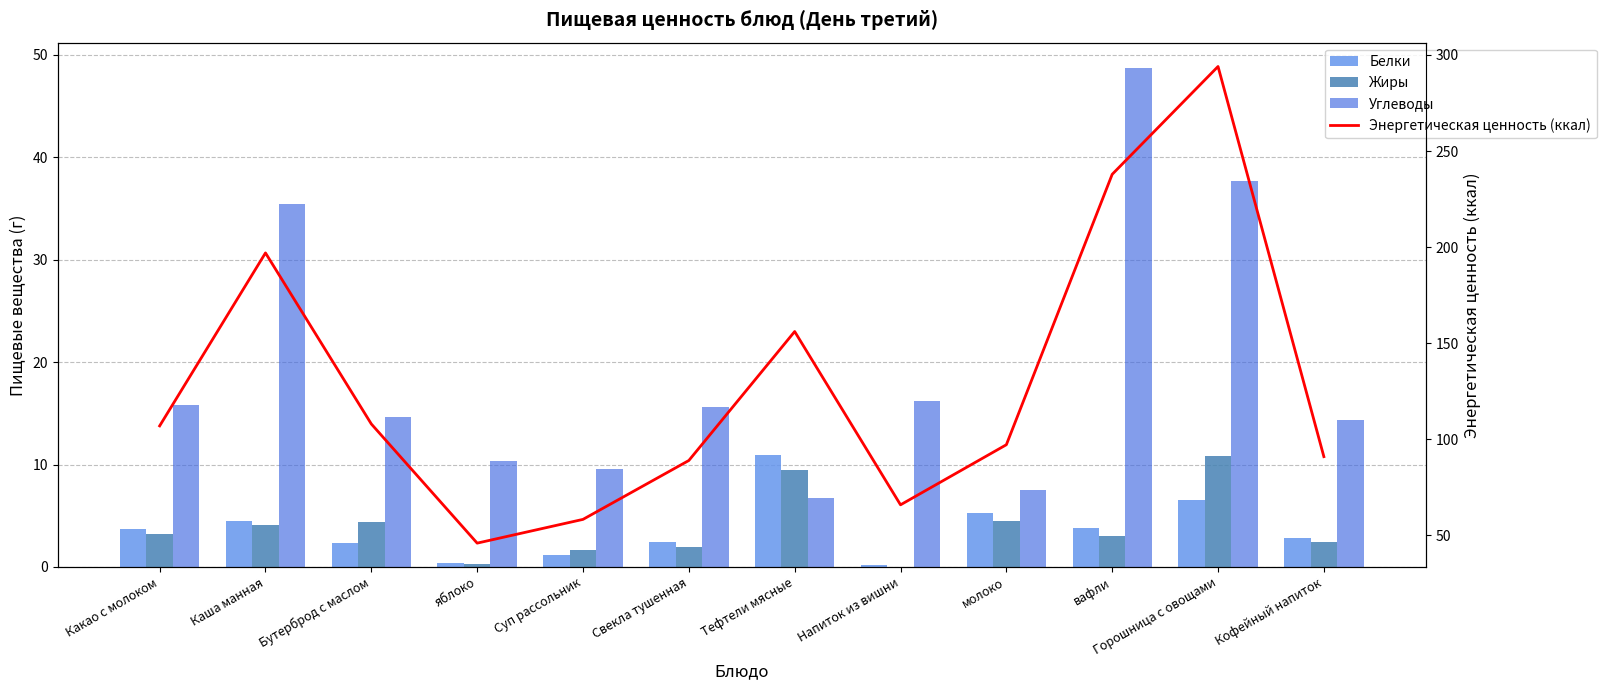

What is the label of the 7th bar from the right?

Свекла тушенная